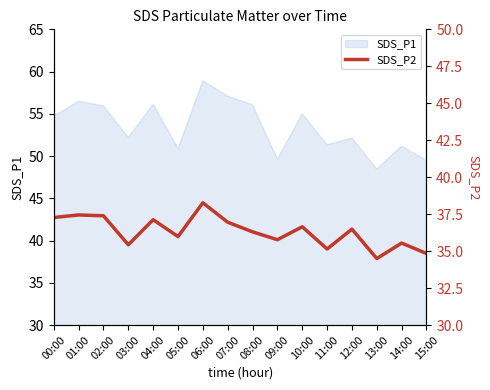

What is the ratio of the value at 07:00 to the value at 10:00?

1.0